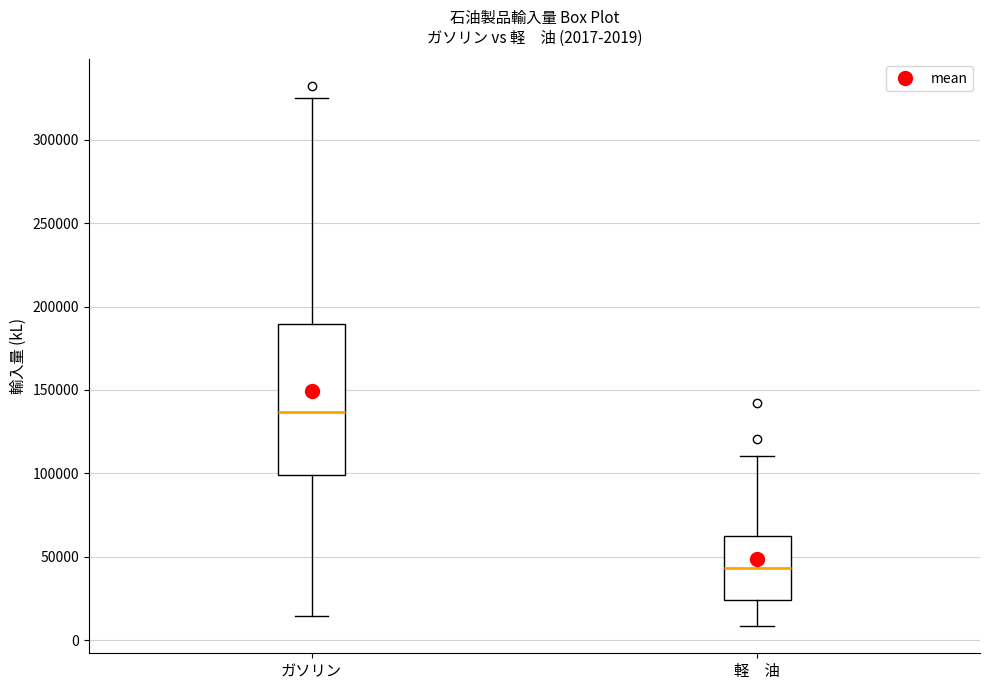

Which box is the tallest, from its lower edge to its upper edge?

ガソリン